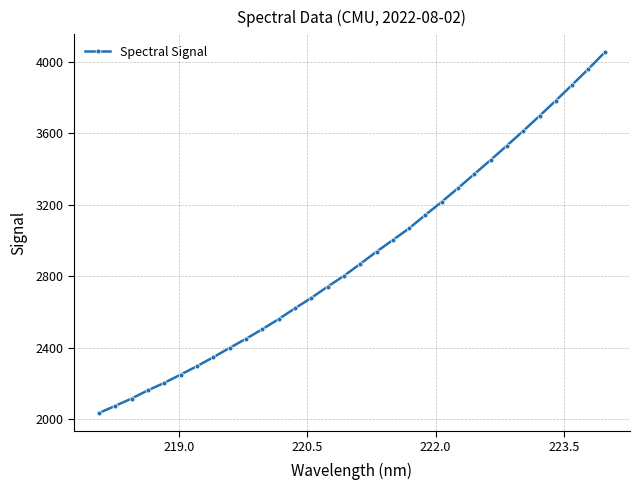

What is the minimum value shown in the chart?

2033.7